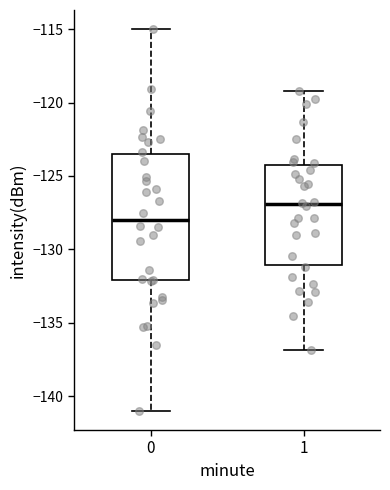

Which box's median line is the highest?

1